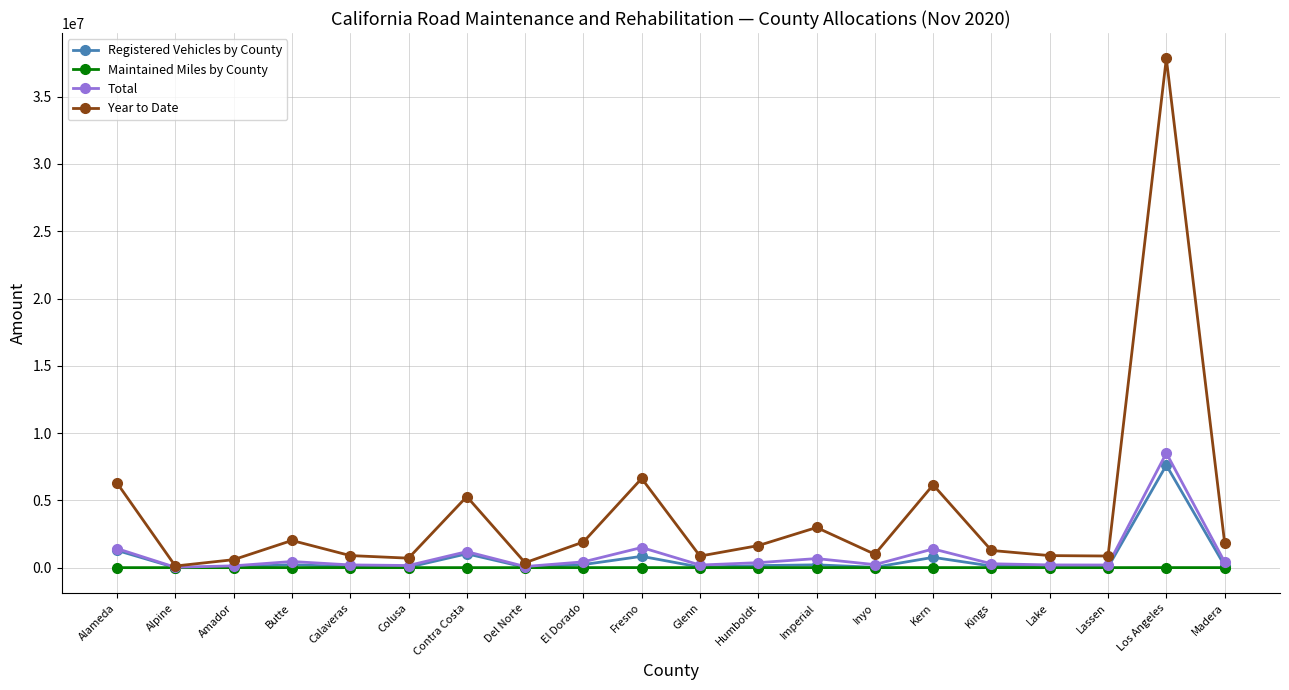

How many series are shown in this chart?

4